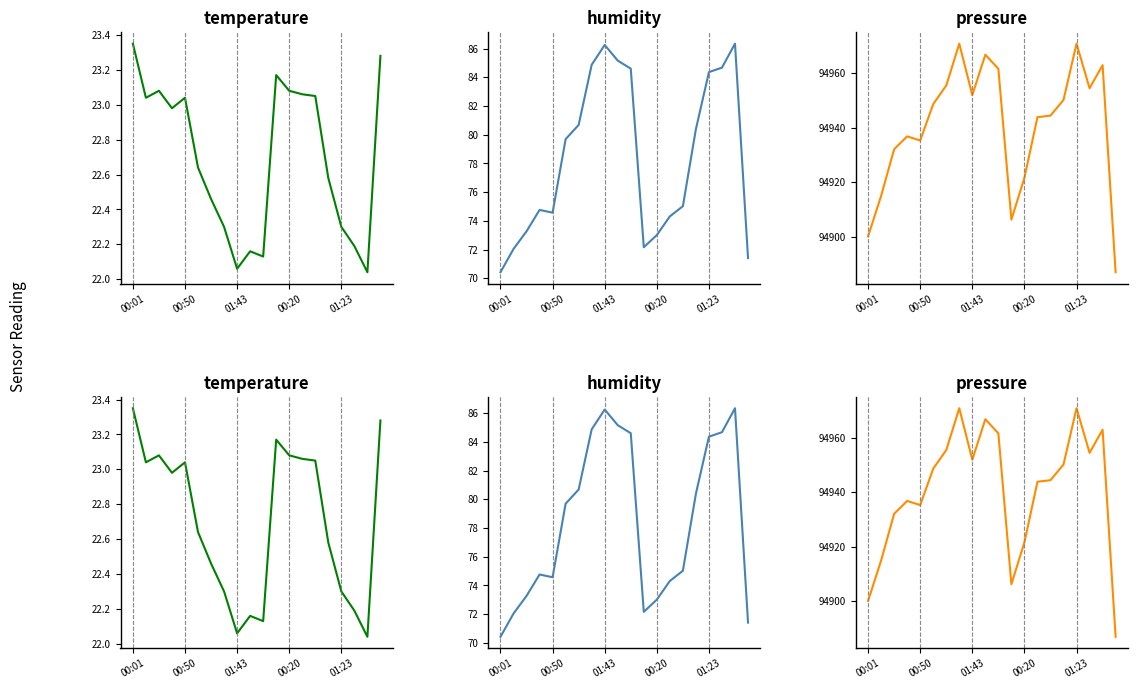

At which category does the chart reach its minimum across all series?

18